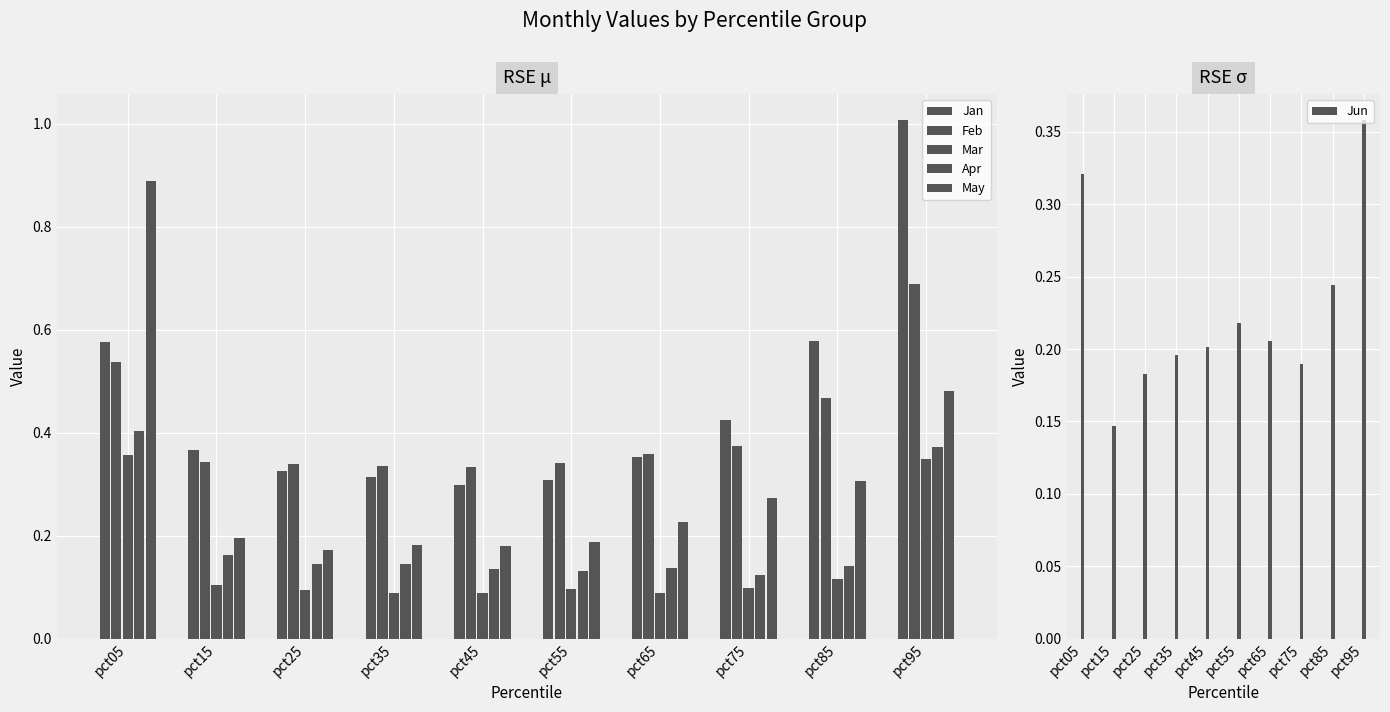

The Feb series shows 1.2 at pct95. True or false?

False